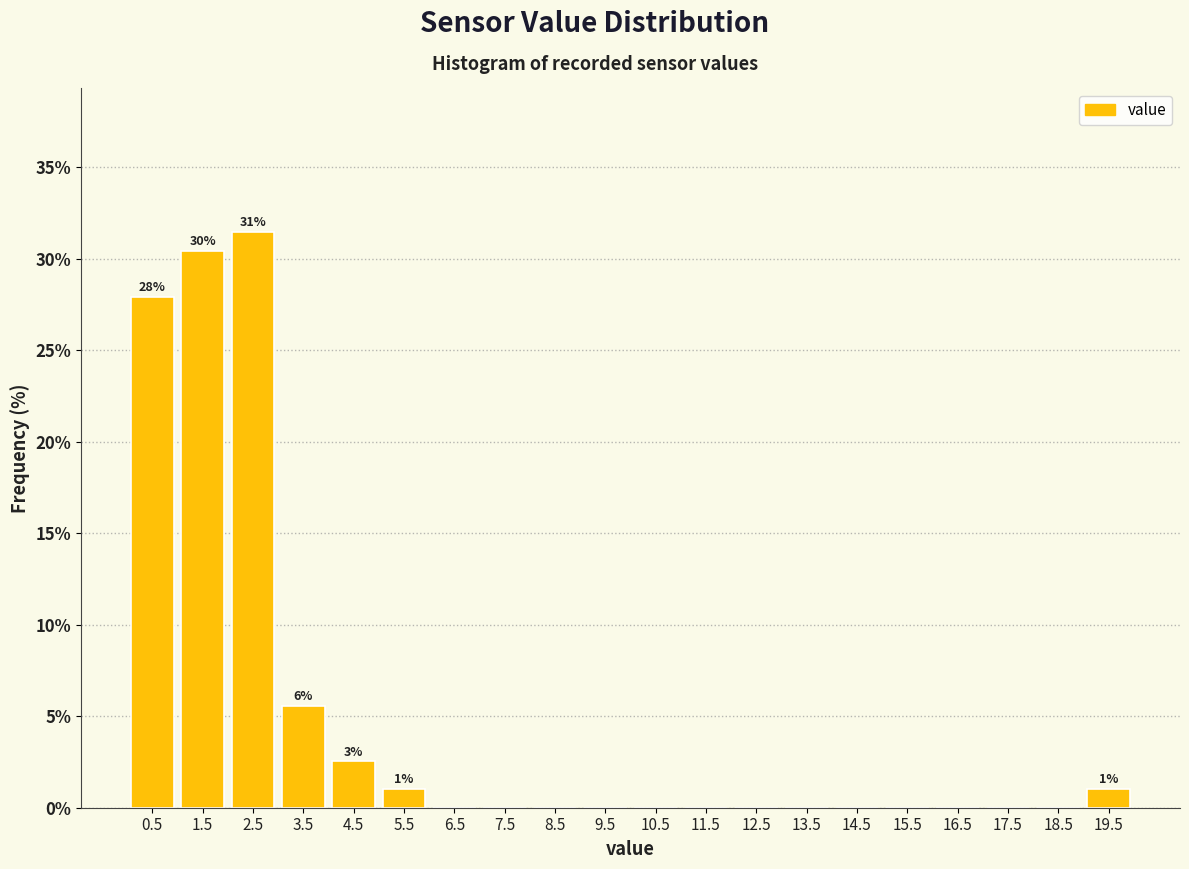

Over which range of the x-axis is the bar tallest?

2 to 3